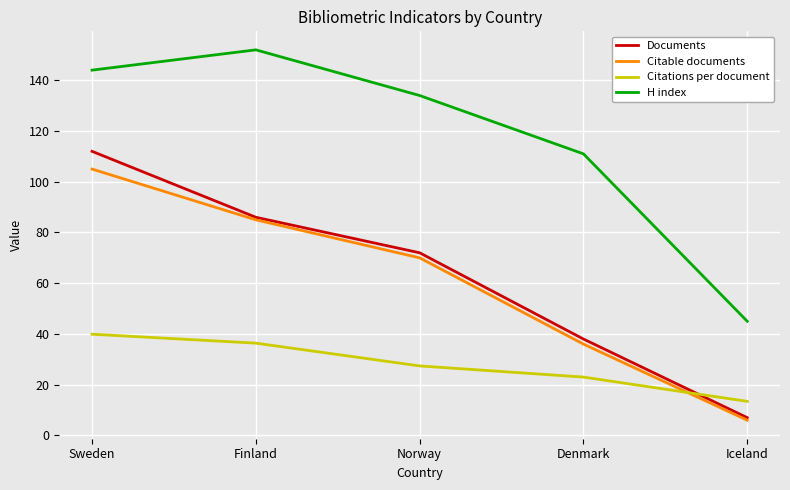

Rank the series by their maximum value, from highest to lowest.

H index, Documents, Citable documents, Citations per document